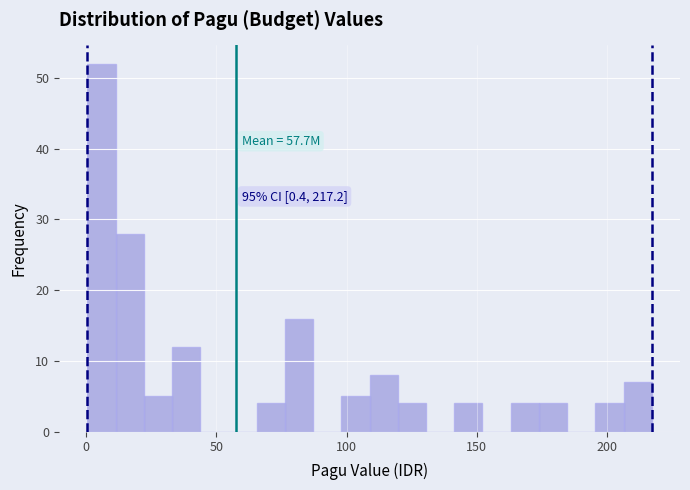

Read against the x-axis, roughly where is the centre of the tallest bar?

5